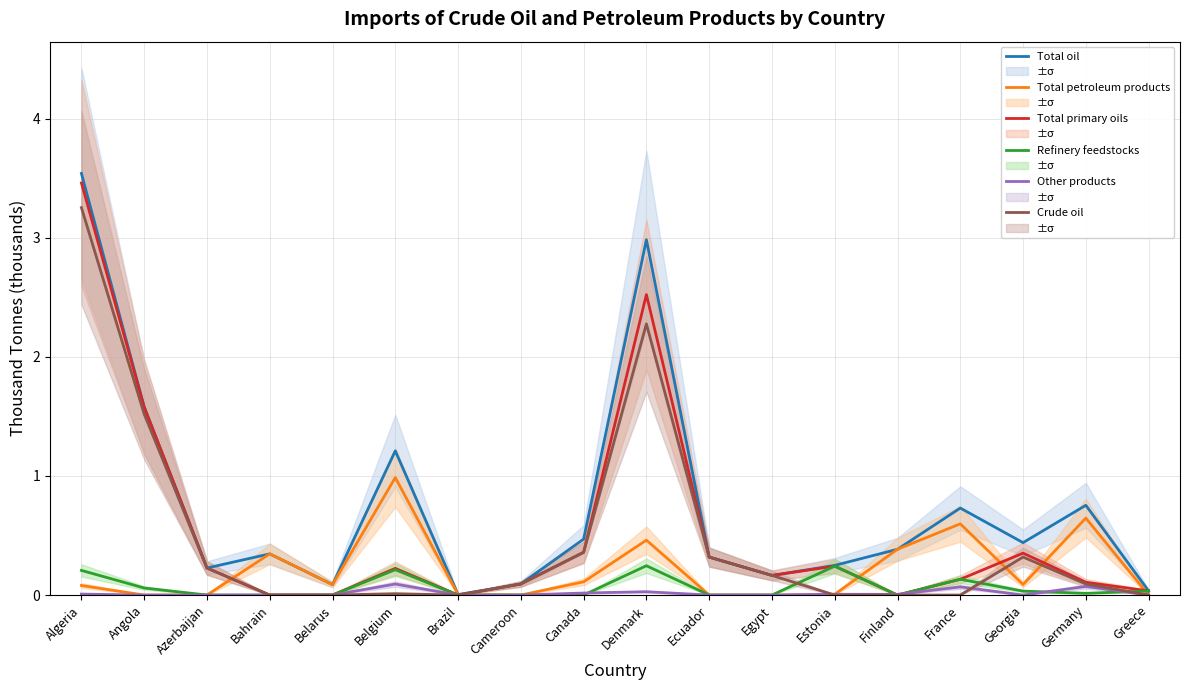

What is the label of the 18th point from the left?

Greece